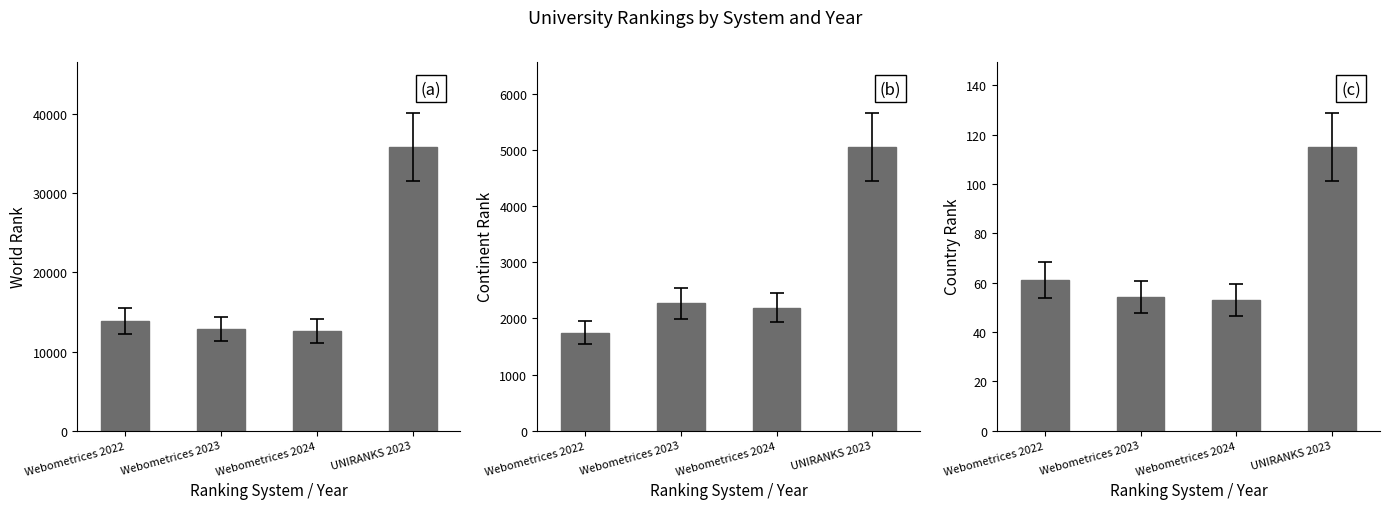

Reading right to left, list all the values displayed in this chart.

world rank: UNIRANKS 2023=35861	Webometrices 2024=12646	Webometrices 2023=12830	Webometrices 2022=13826
continent rank: UNIRANKS 2023=5059	Webometrices 2024=2194	Webometrices 2023=2270	Webometrices 2022=1746
country rank: UNIRANKS 2023=115	Webometrices 2024=53	Webometrices 2023=54	Webometrices 2022=61